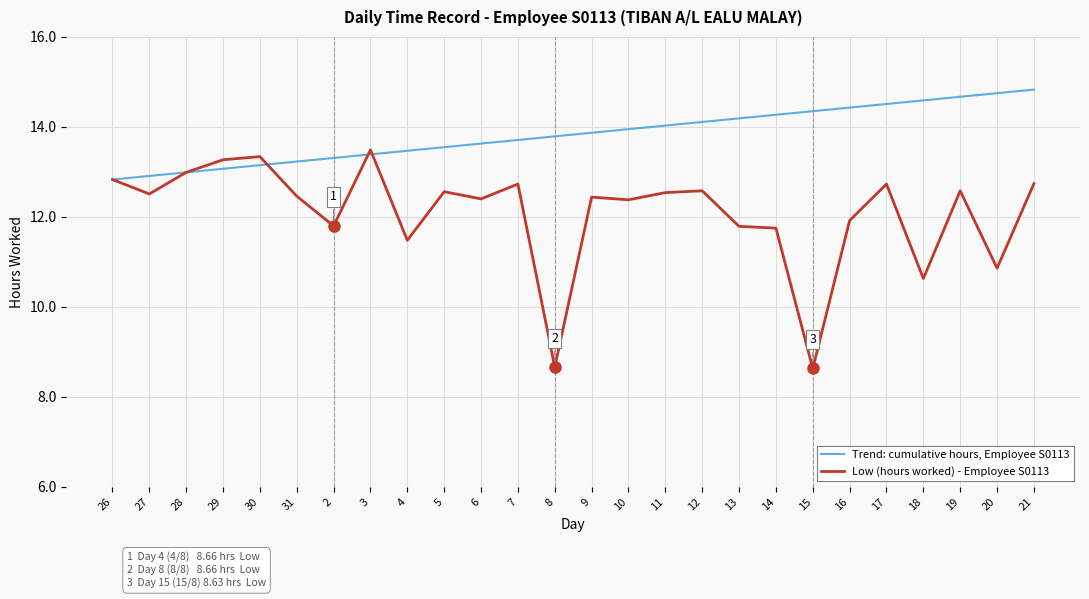

What is the total value across all series at 20?

25.6